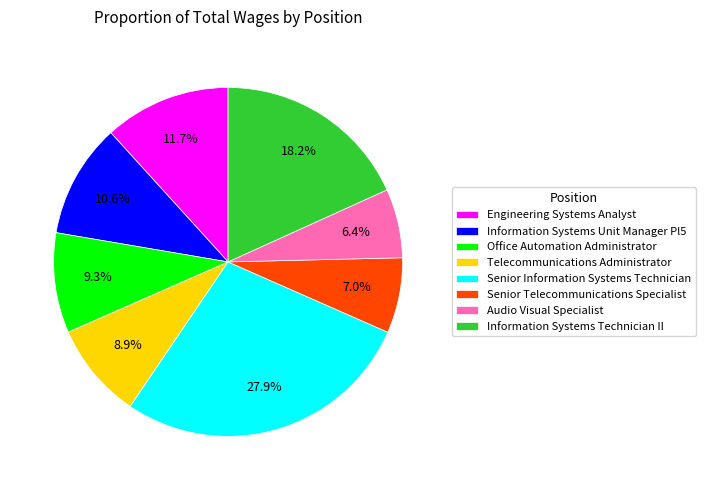

How many segments does this pie chart have?

8